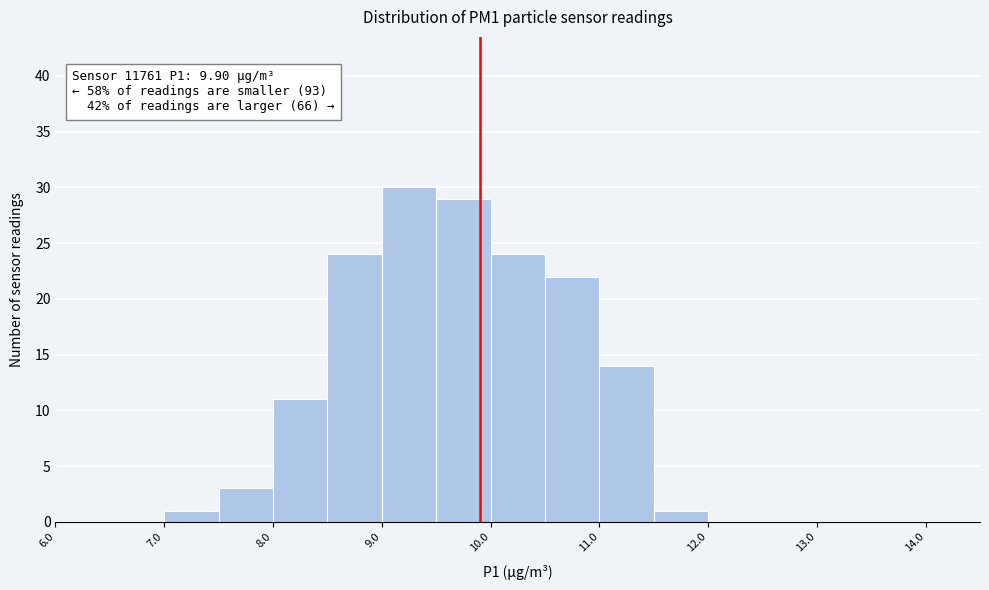

Which range on the x-axis has the tallest bar?

9.0 to 9.5